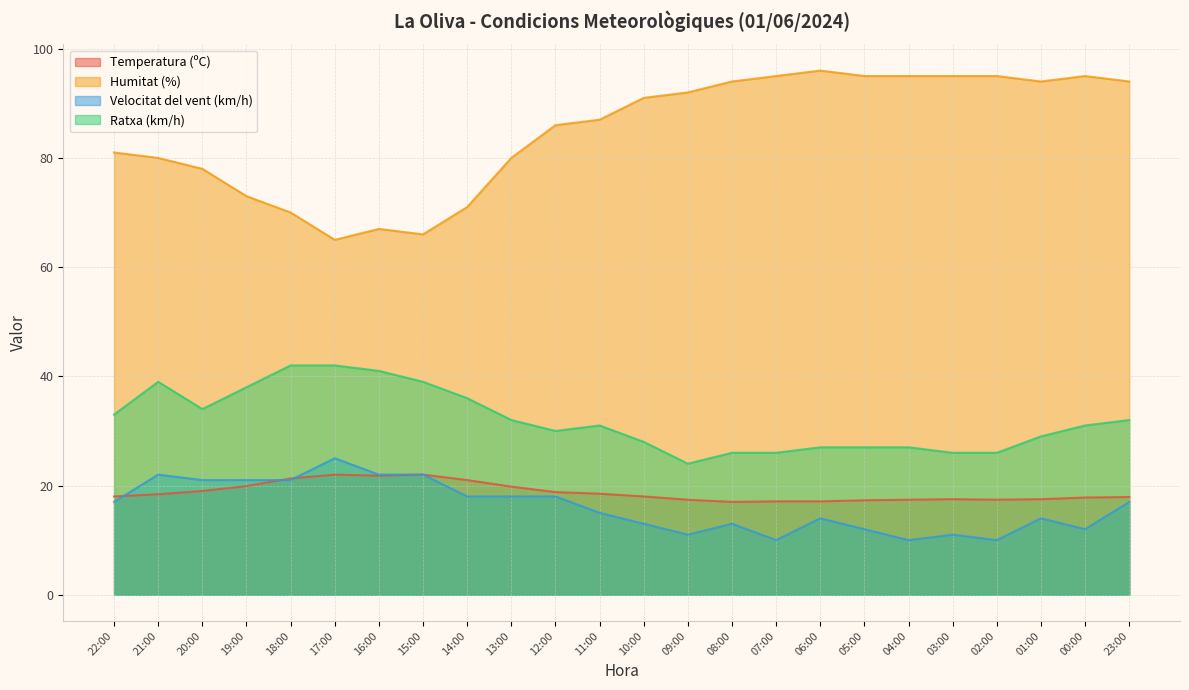

How many distinct data groups are displayed?

4